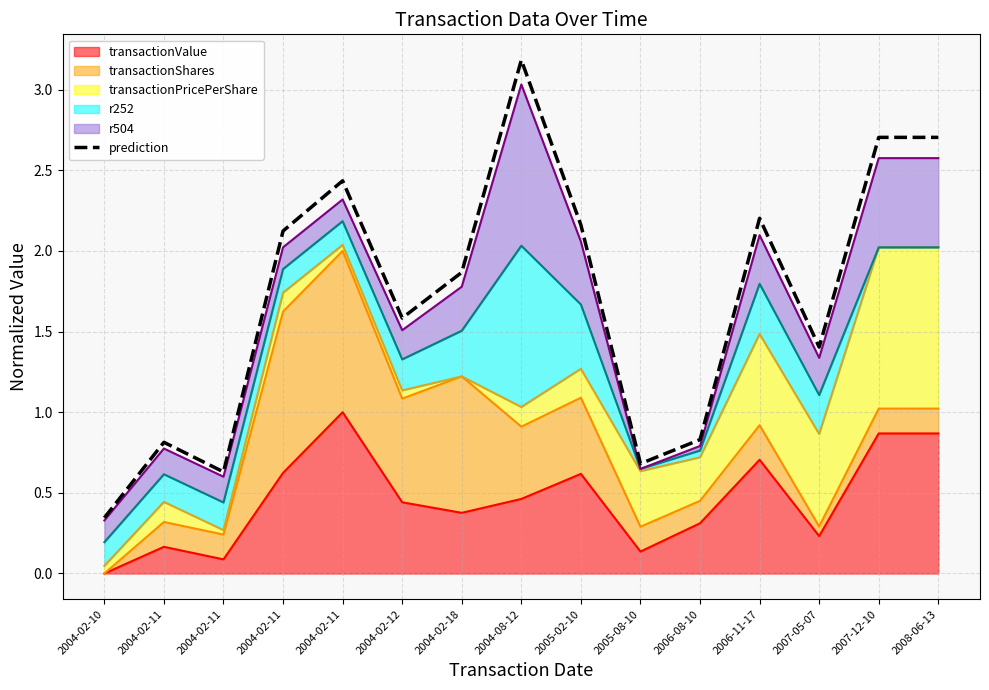

Reading left to right, list all the values displayed in this chart.

2004-02-10=0.3	2004-02-11=0.8	2004-02-11=0.6	2004-02-11=2.1	2004-02-11=2.4	2004-02-12=1.6	2004-02-18=1.9	2004-08-12=3.2	2005-02-10=2.2	2005-08-10=0.7	2006-08-10=0.8	2006-11-17=2.2	2007-05-07=1.4	2007-12-10=2.7	2008-06-13=2.7